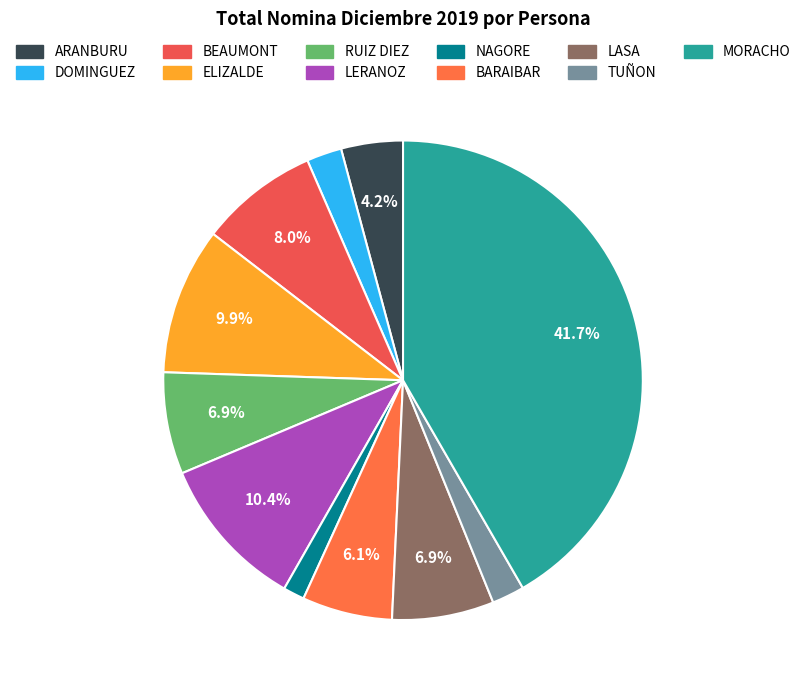

Count the number of slices in the pie.

11